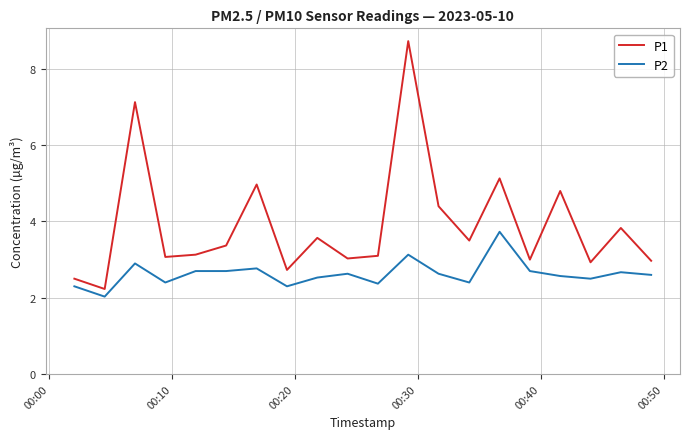

What is the minimum value for P2?

2.0